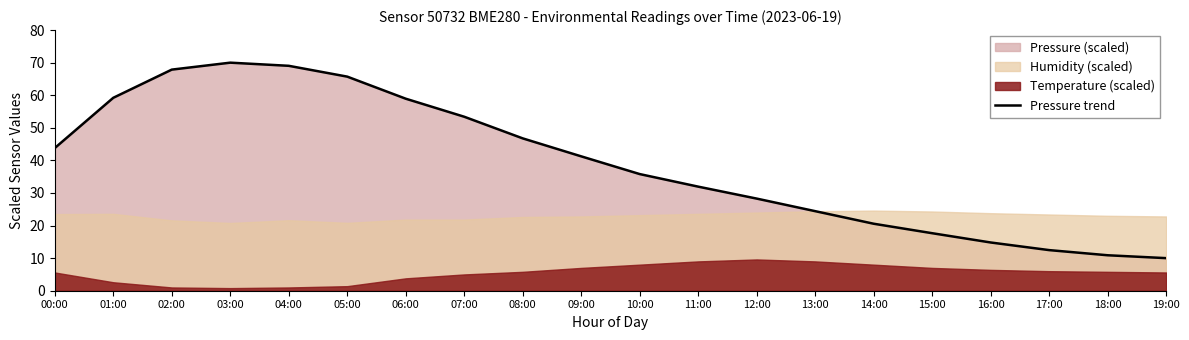

What is the change in value from 03:00 to 14:00?

-49.4